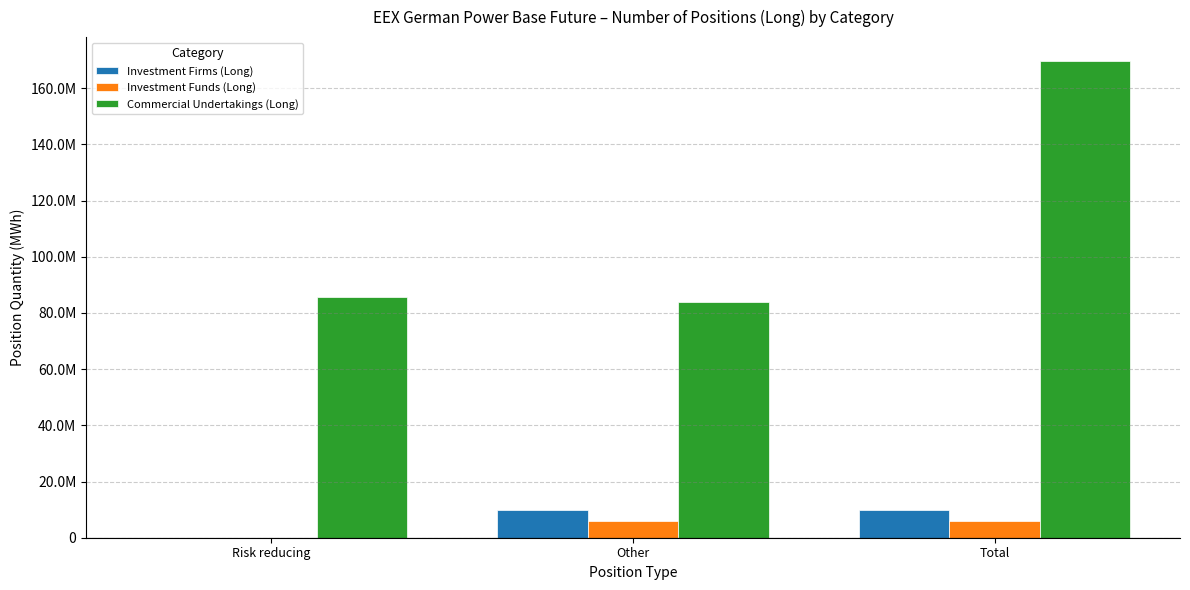

Are the bars grouped side by side (vs. stacked)?

Yes